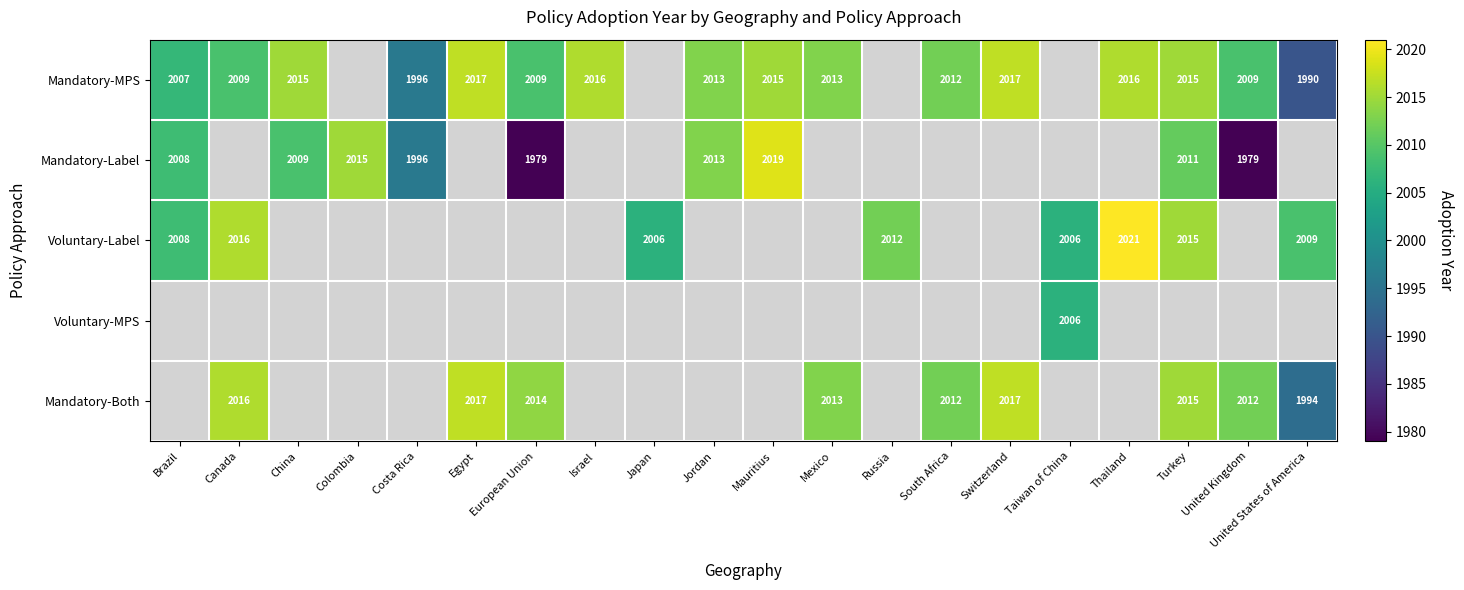

The value of Mandatory-Label at China is 781.6. True or false?

False